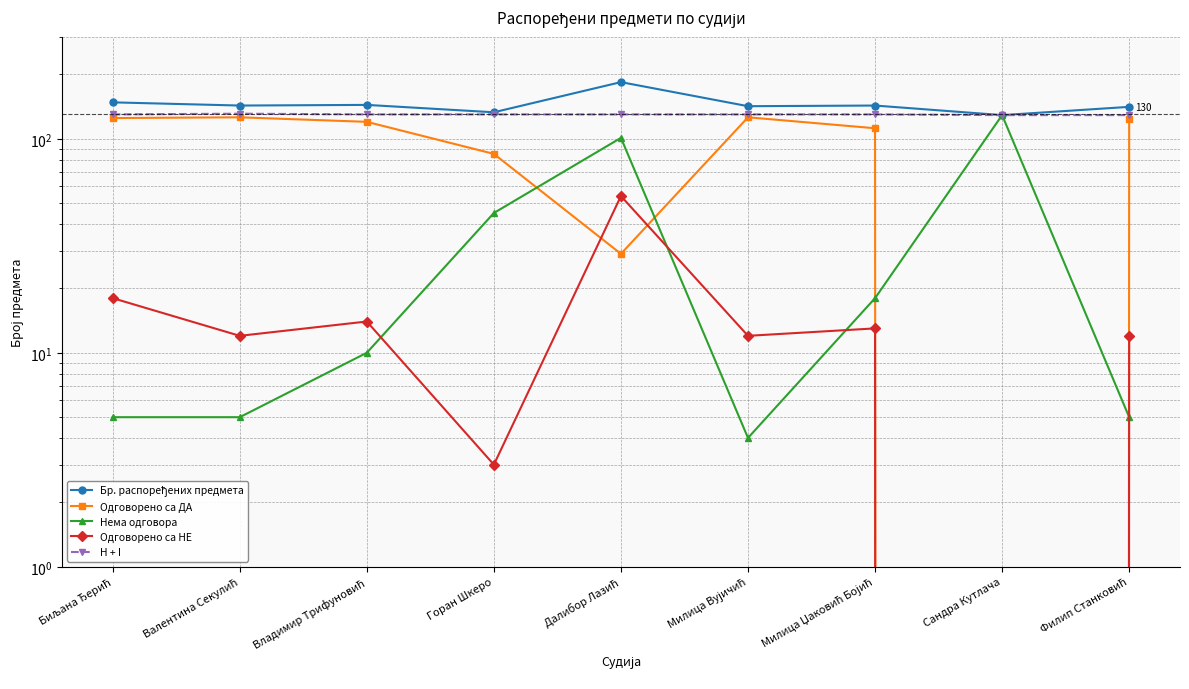

True or false: Нема одговора and Бр. распоређених предмета intersect in this chart.

False